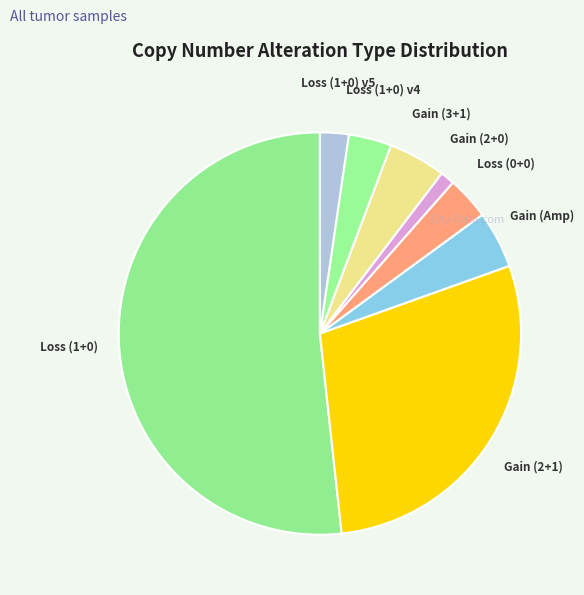

What is the smallest slice in the pie chart?

Gain (2+0)